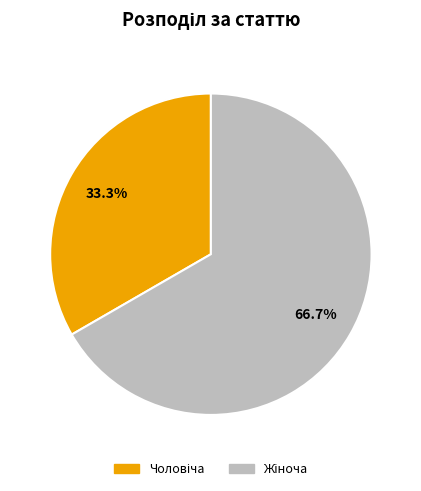

Do Жіноча and Чоловіча together represent more than half of the pie?

Yes